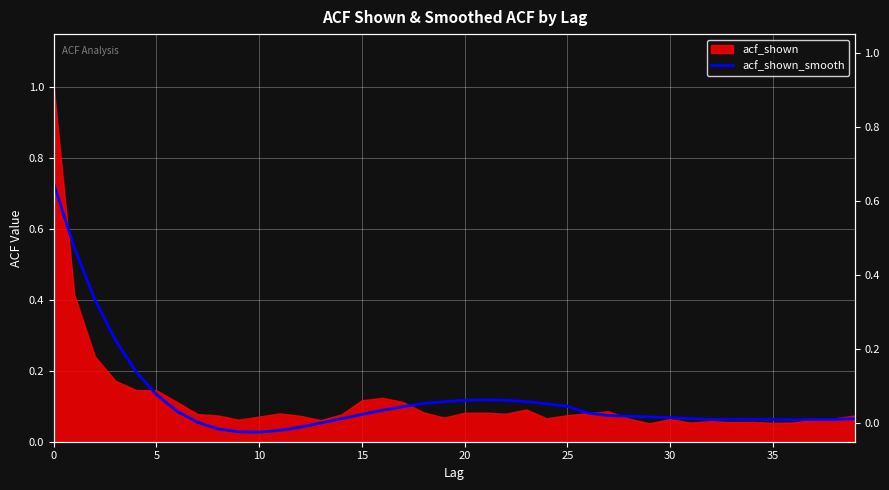

True or false: there are more than 2 points higher than both neighbors.

False